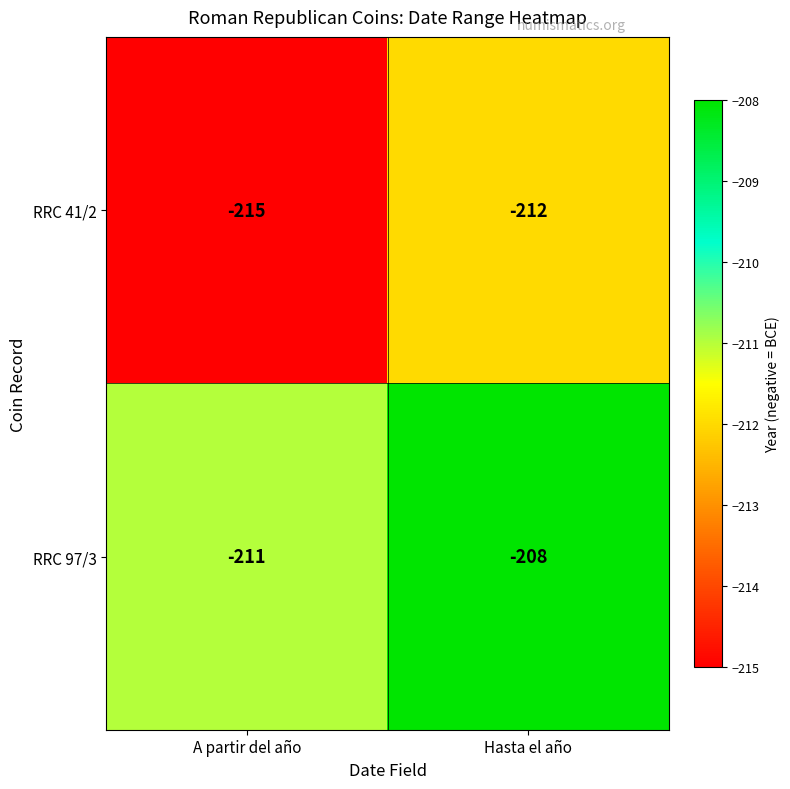

What is the difference between the RRC 41/2 values at Hasta el año and A partir del año?

3